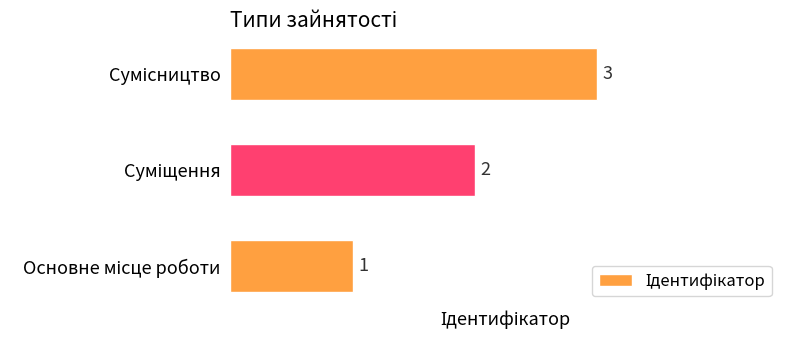

What is the greatest value displayed?

3